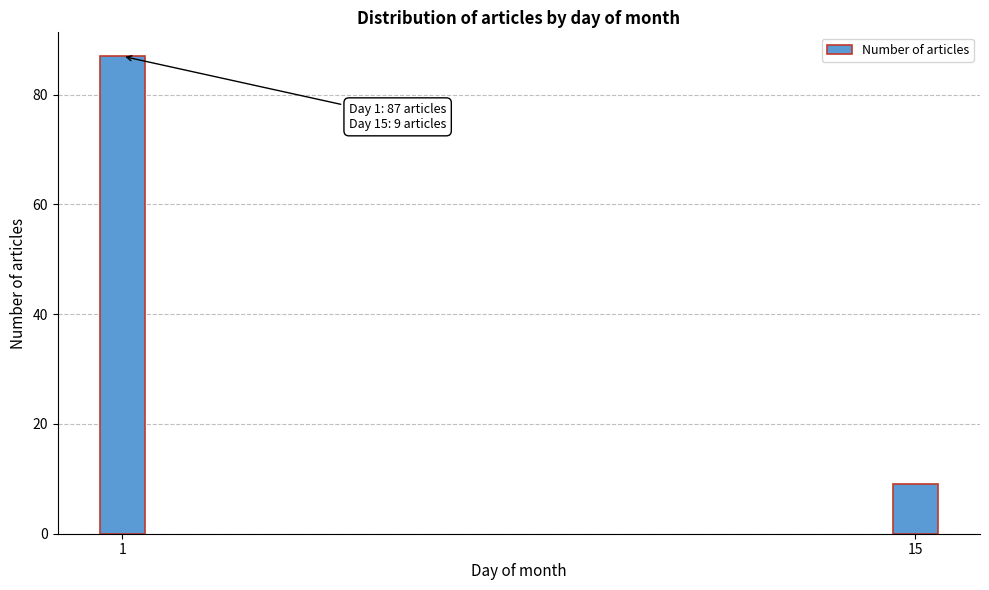

Reading right to left, transcribe all the data shown in this chart.

15=9	1=87